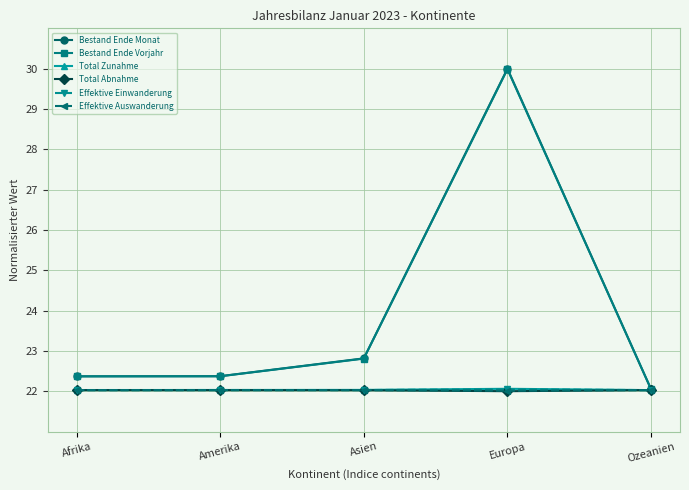

Where is Bestand Ende Vorjahr nearest to the value 26?

Asien